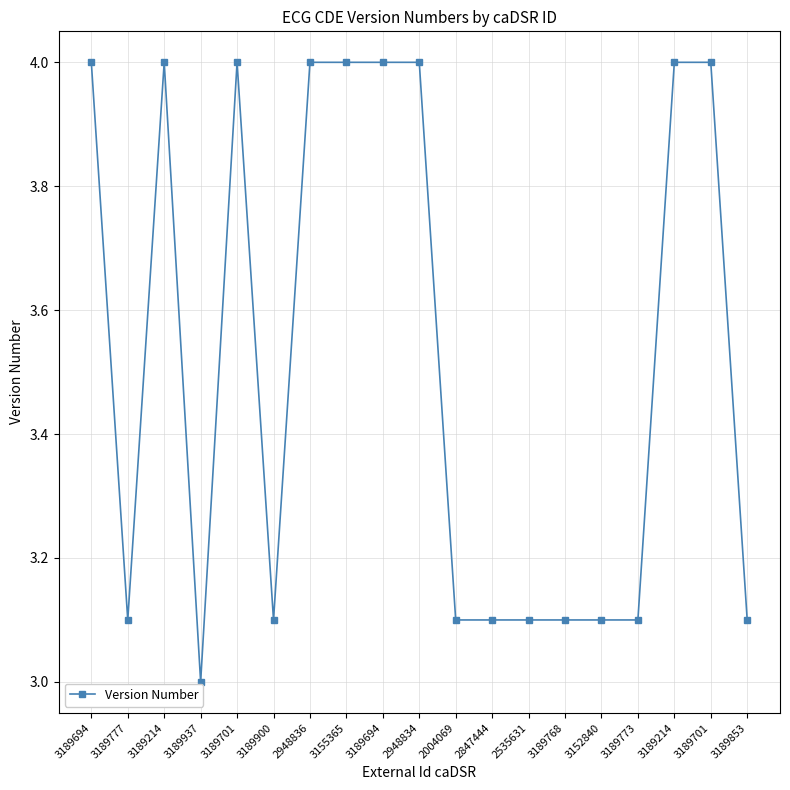

Rank the categories by value from highest to lowest.

3189694, 3189214, 3189701, 2948836, 3155365, 3189694, 2948834, 3189214, 3189701, 3189777, 3189900, 2004069, 2847444, 2535631, 3189768, 3152840, 3189773, 3189853, 3189937